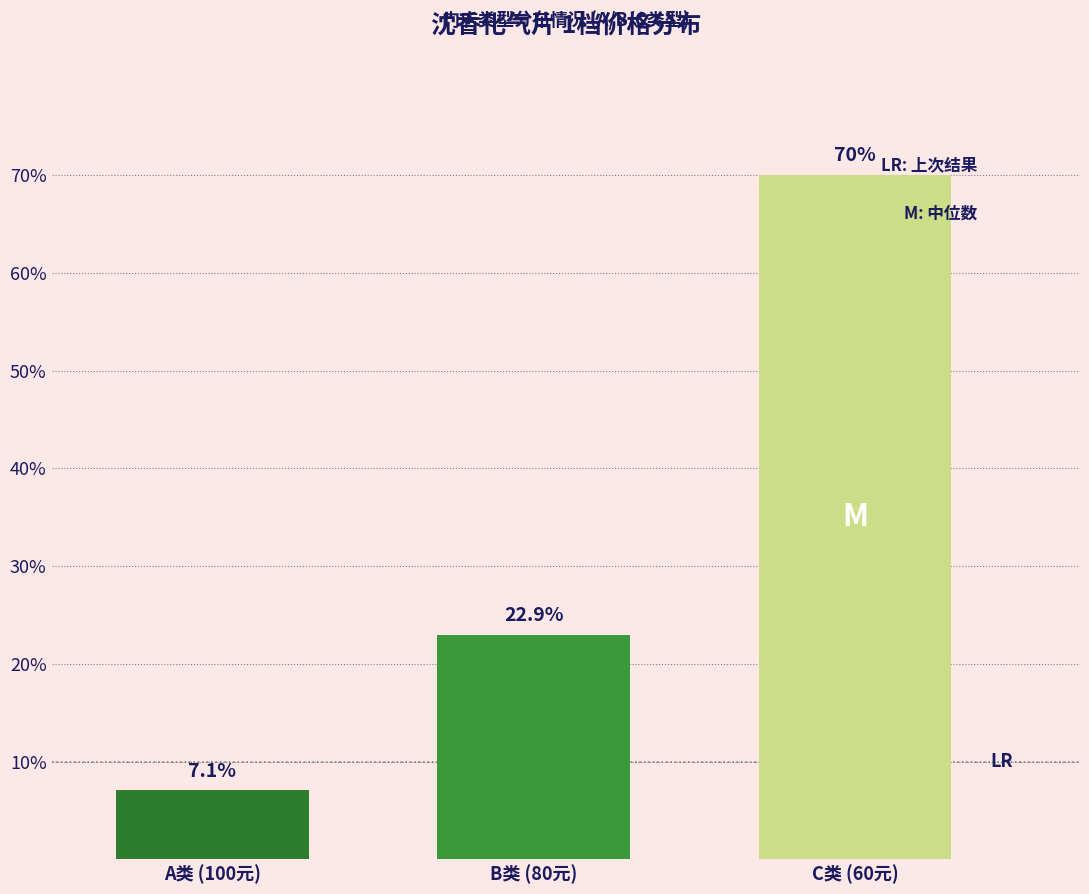

Are the bars horizontal?

No